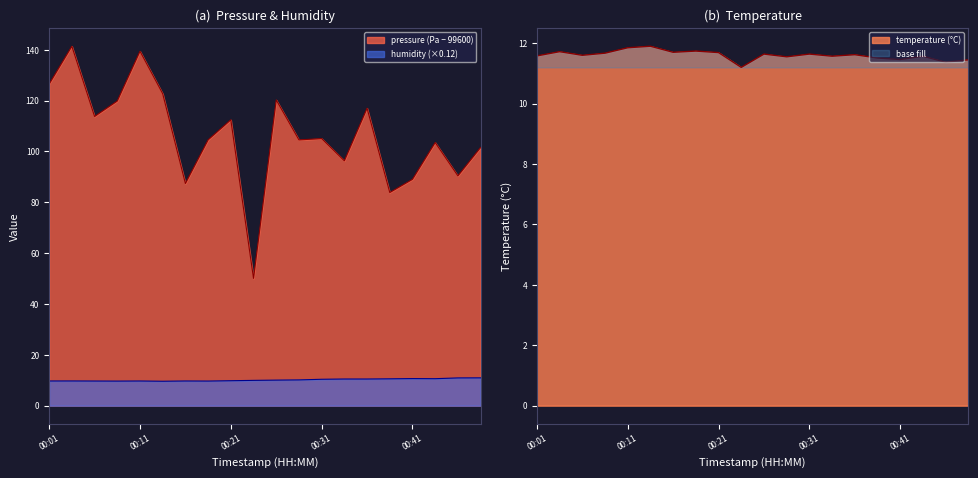

Does the chart display data point markers on the line(s)?

No